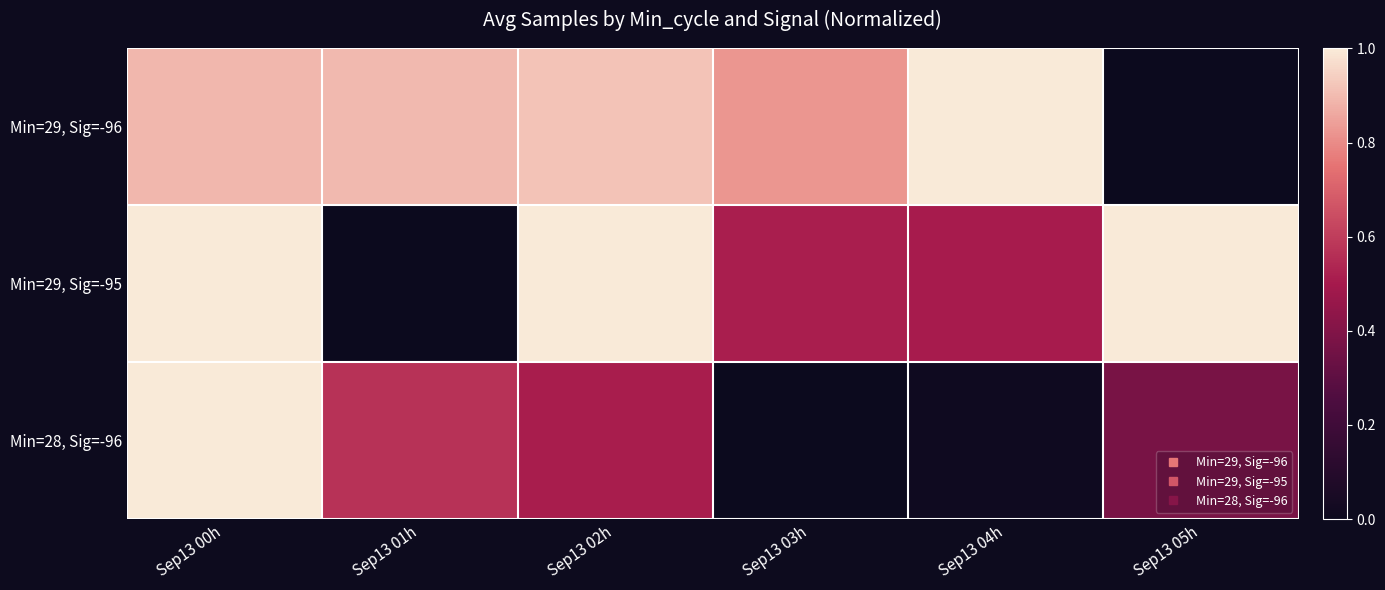

Rank the series at Sep13 04h from highest to lowest value.

Min=29, Sig=-96, Min=29, Sig=-95, Min=28, Sig=-96